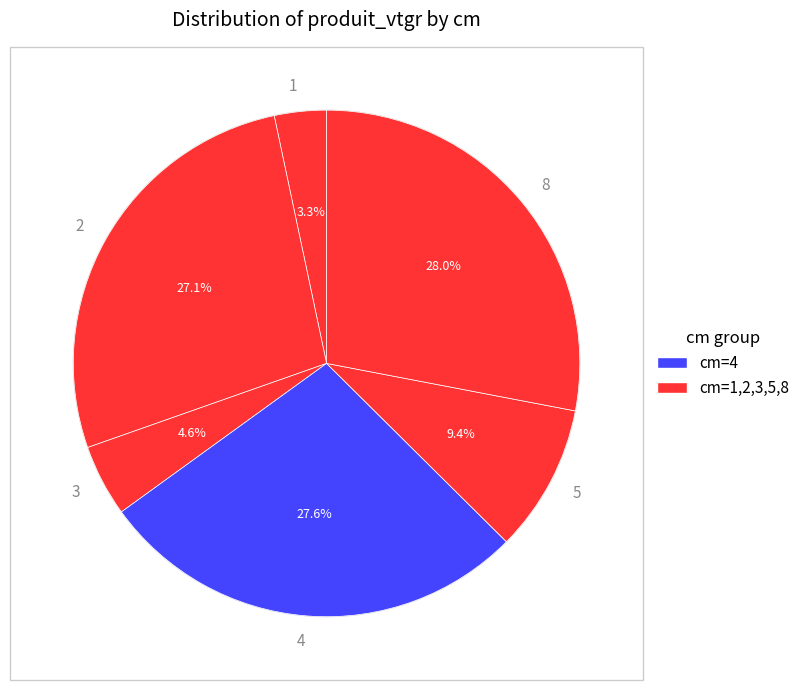

What percentage is the 1 slice, to the nearest percent?

3%